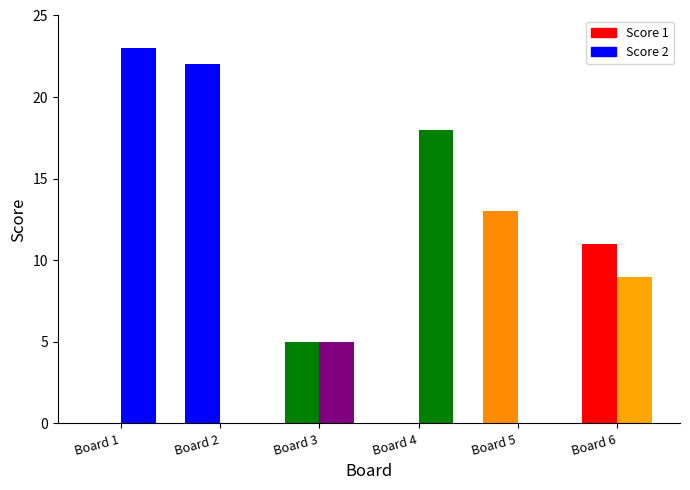

Are the bars horizontal?

No